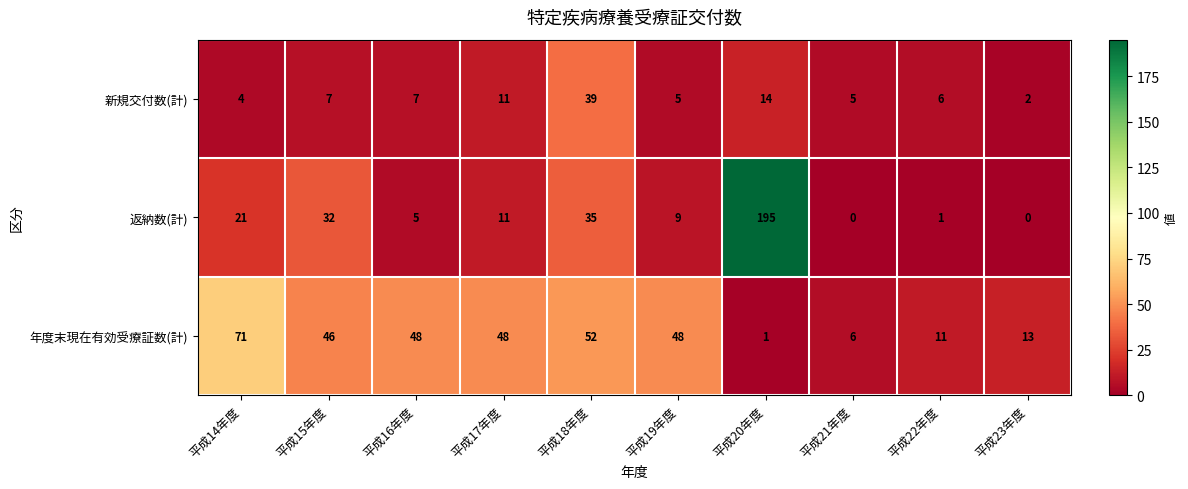

What is the sum of the 新規交付数(計) values at 平成20年度 and 平成21年度?

19